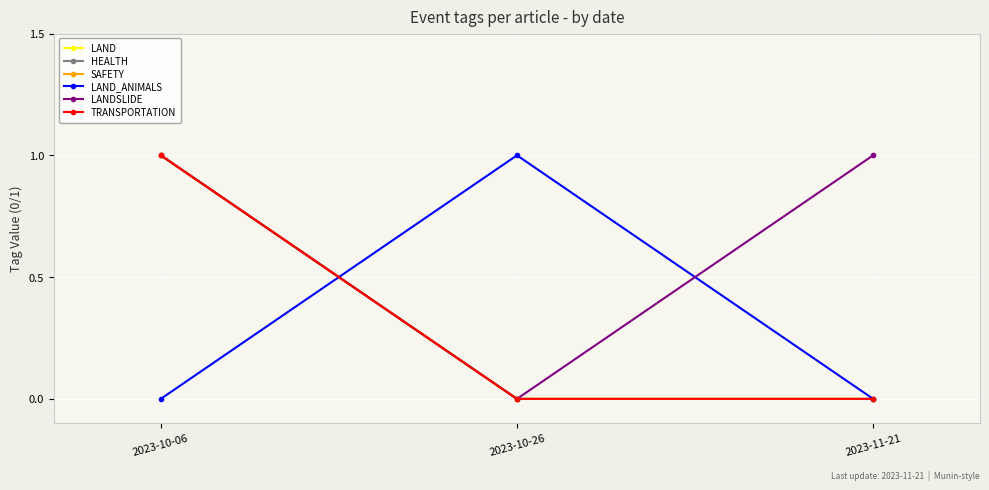

Is the value of HEALTH at 2023-10-26 greater than the value of LAND_ANIMALS at 2023-10-26?

No